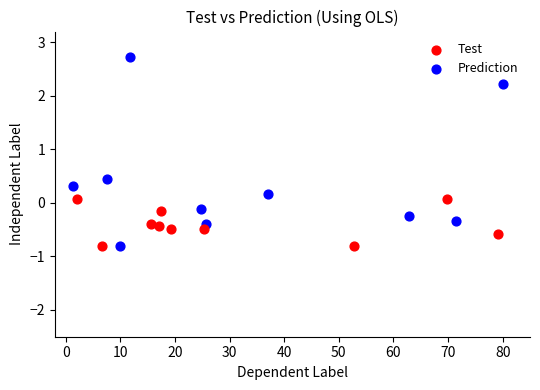

Which series has the widest spread of Y values?

Prediction